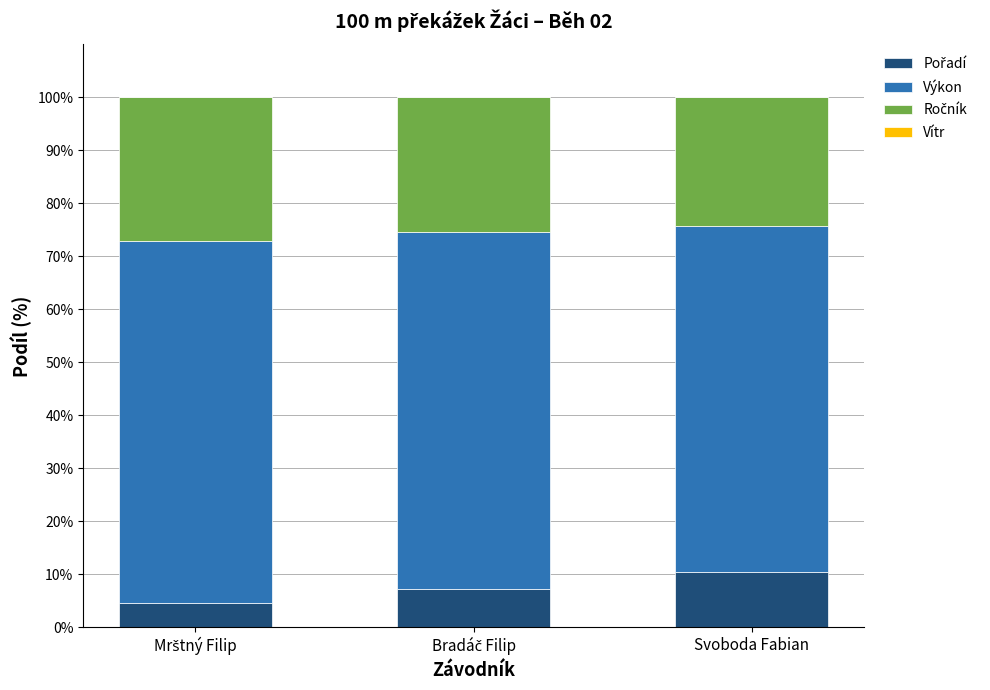

What is the difference between the maximum and second lowest values in the Pořadí series?

3.1